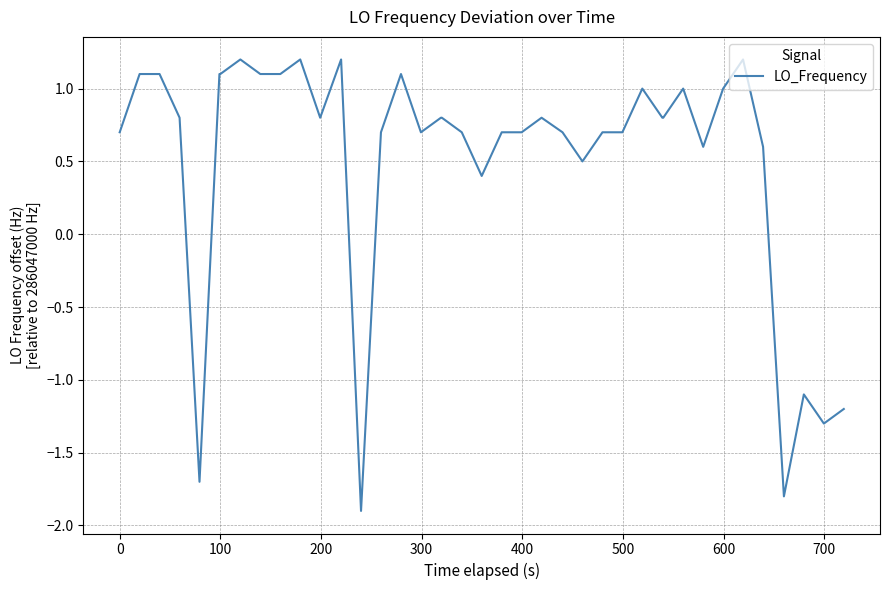

What is the maximum value shown in the chart?

1.2